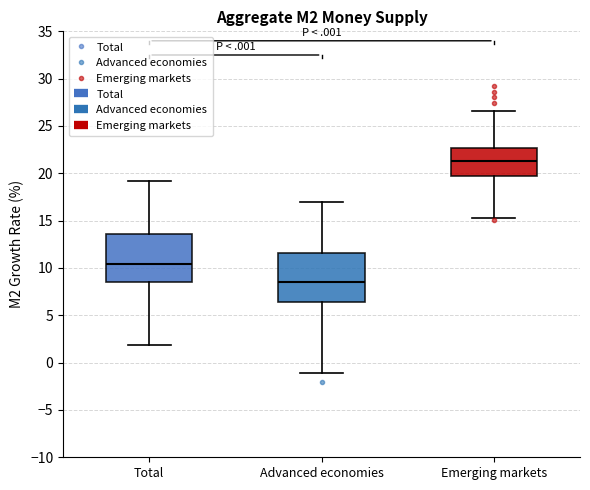

Which box has the highest median line?

Emerging markets